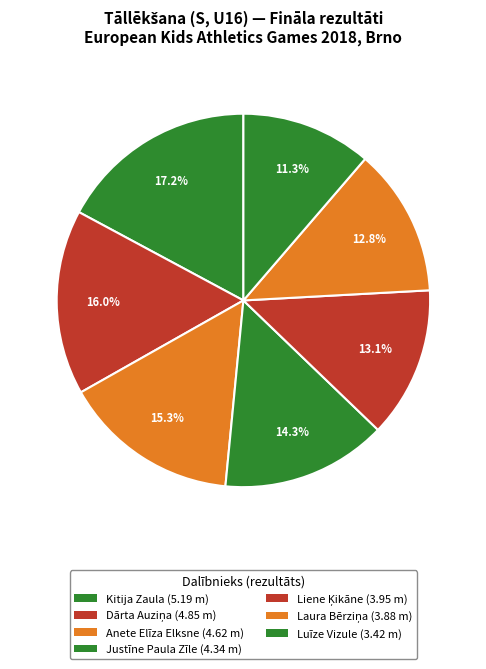

How many segments does this pie chart have?

7